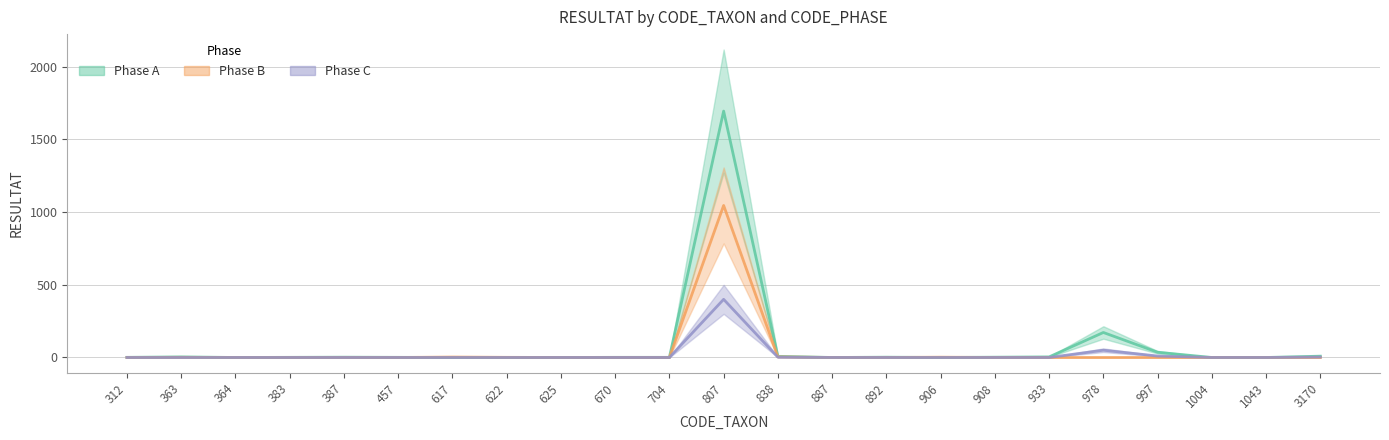

How many data points in Phase A are above 1?

10